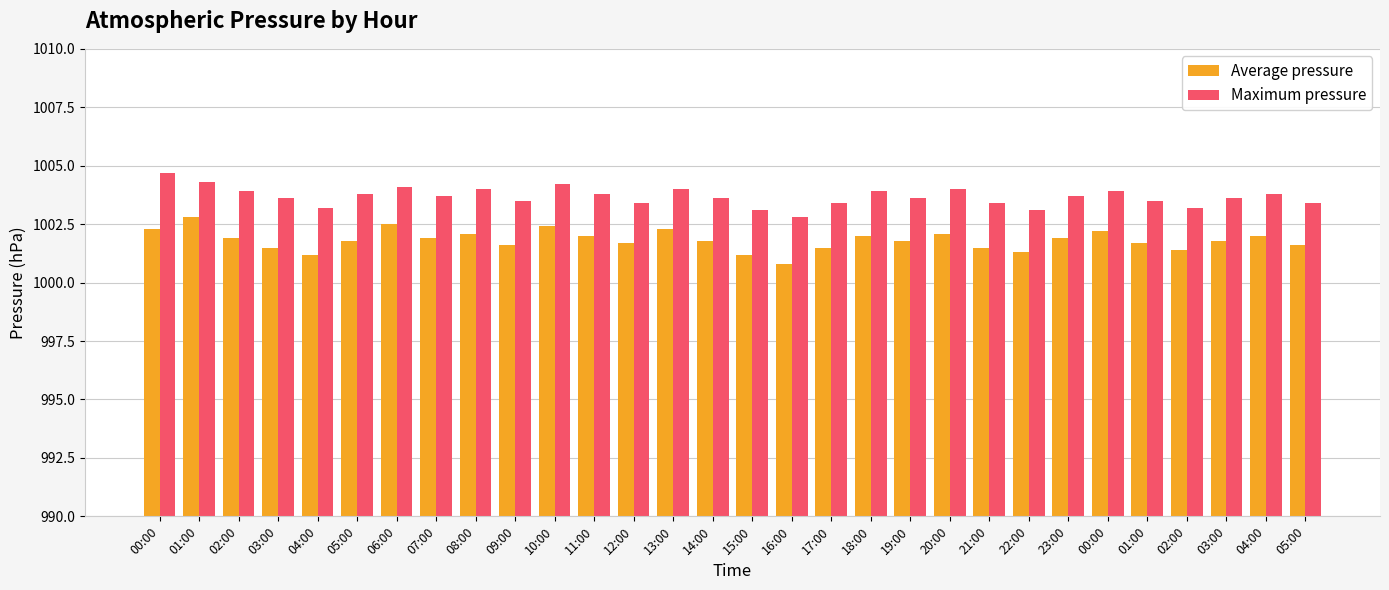

How many bars are there in each group?

2